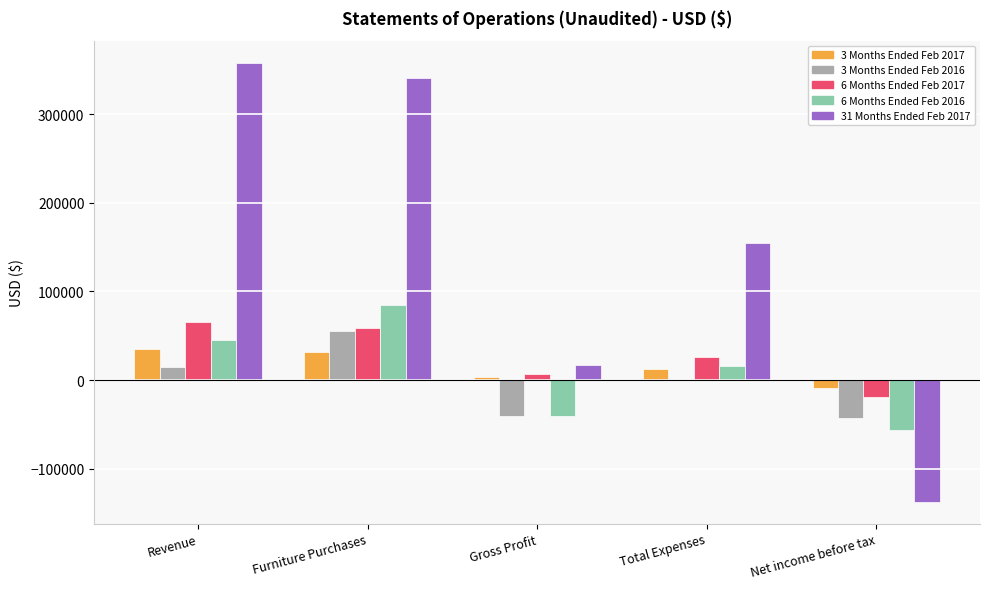

Where does the 6 Months Ended Feb 2016 series first go above 16426?

Revenue